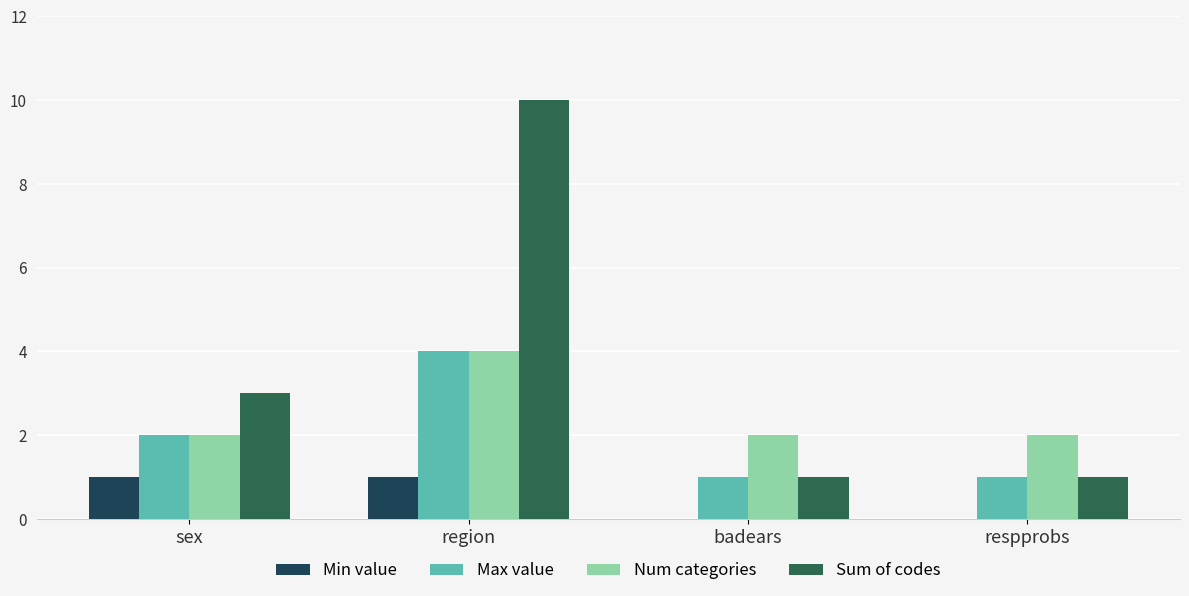

Reading left to right, transcribe all the data shown in this chart.

Min value: sex=1	region=1	badears=0	respprobs=0
Max value: sex=2	region=4	badears=1	respprobs=1
Num categories: sex=2	region=4	badears=2	respprobs=2
Sum of codes: sex=3	region=10	badears=1	respprobs=1